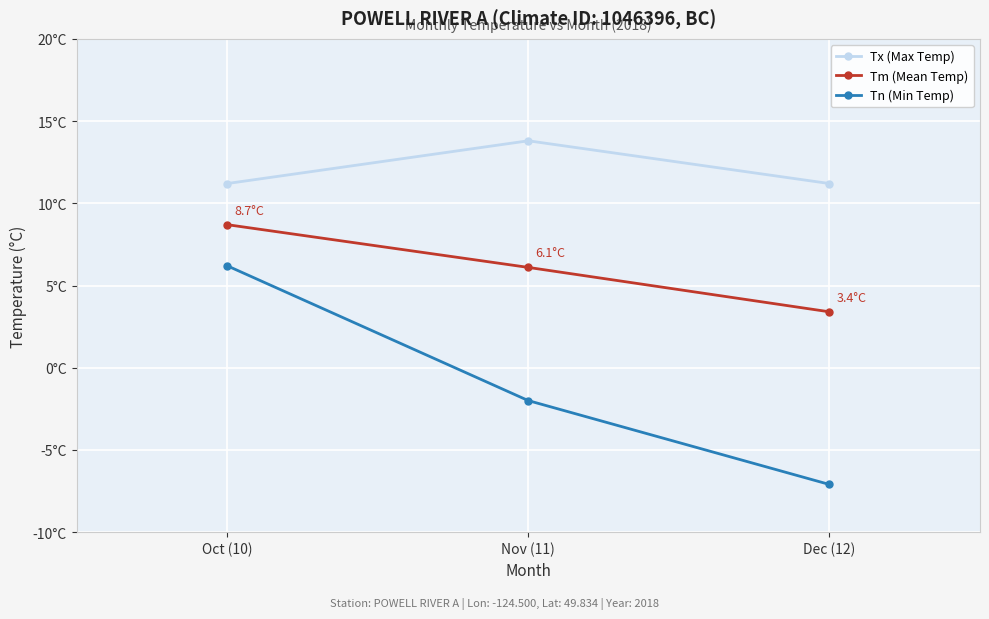

What is the greatest value displayed?

13.8